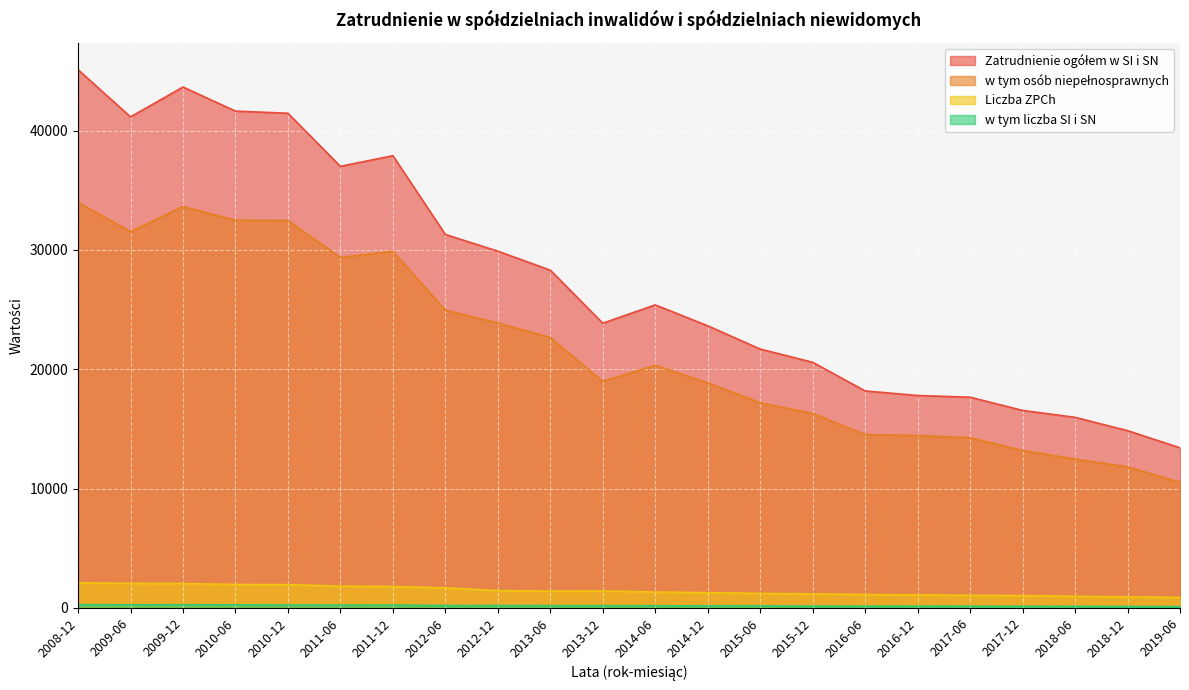

True or false: w tym osób niepełnosprawnych has a value of 17193.0 at 2015-06.

True